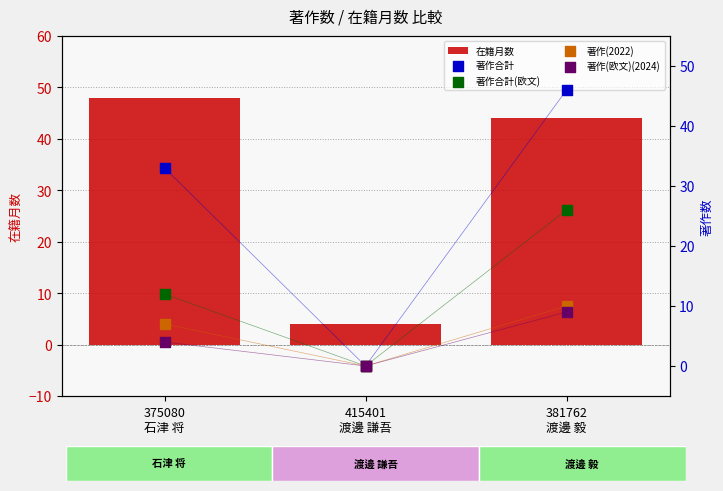

What is the total value across all series at 375080
石津 将?

104